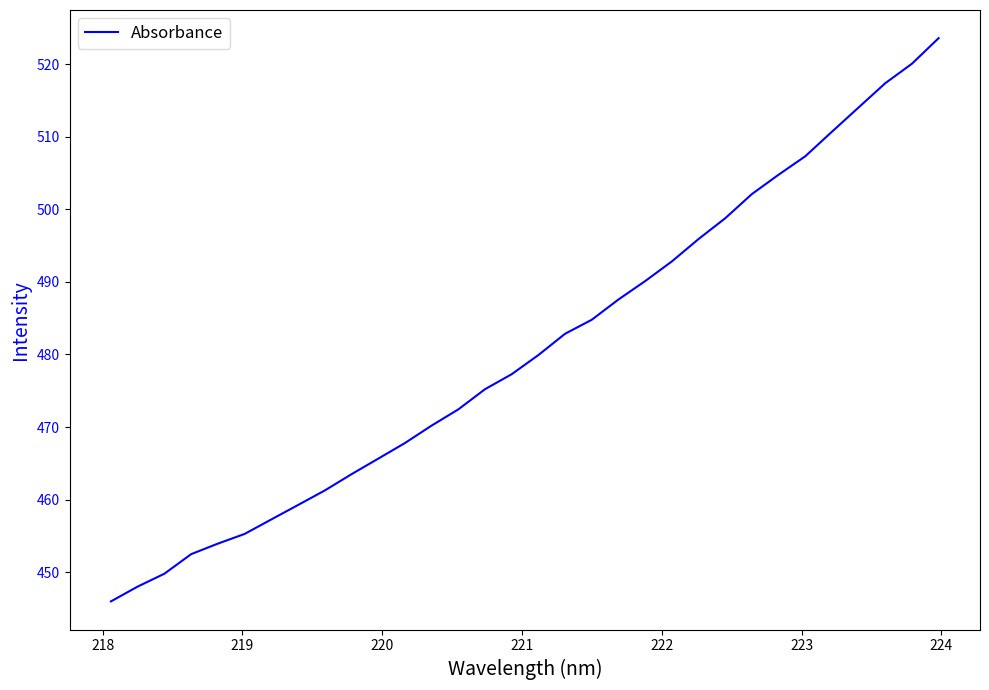

What is the difference between the maximum and minimum values?

77.6